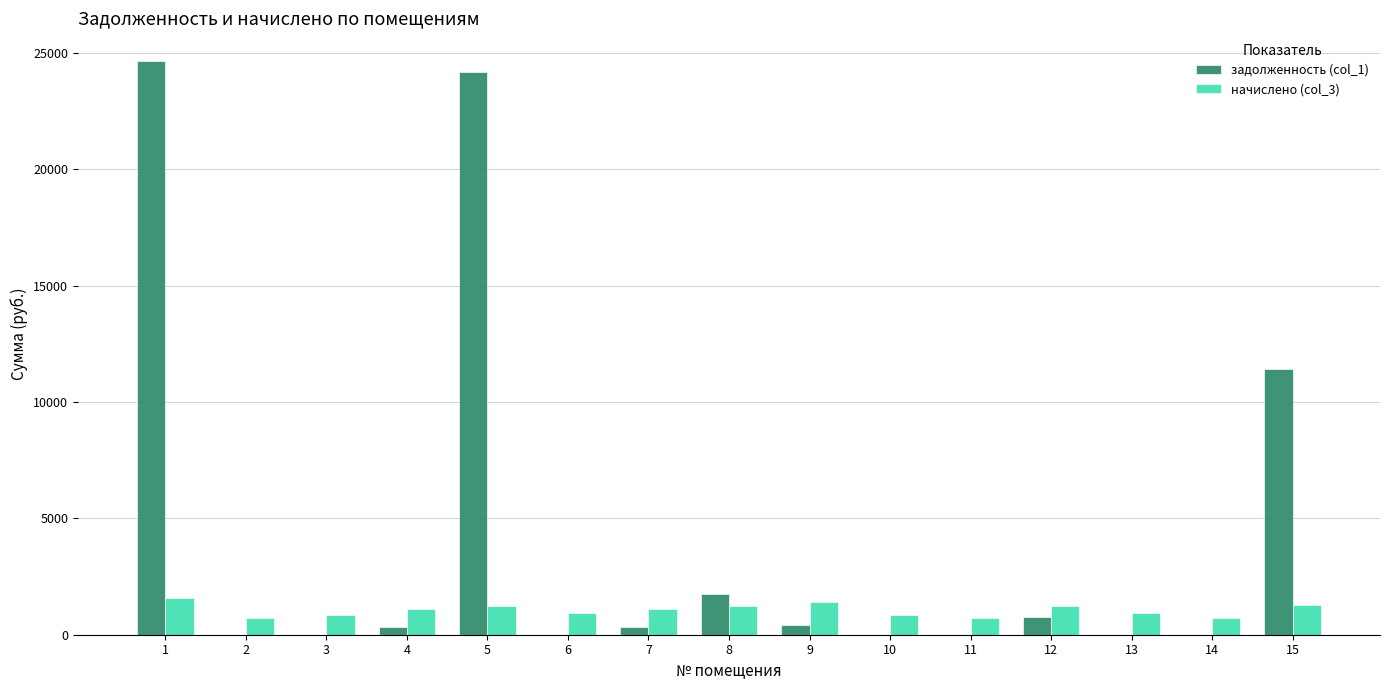

How many groups of bars are there?

15